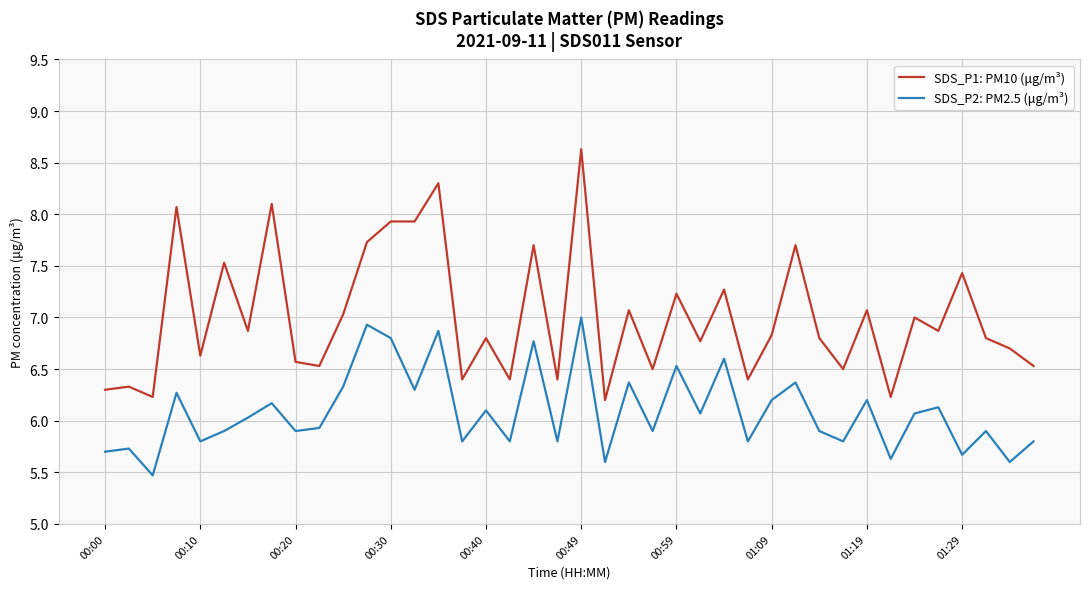

What is the lowest value of the SDS_P2: PM2.5 (μg/m³) series?

5.5